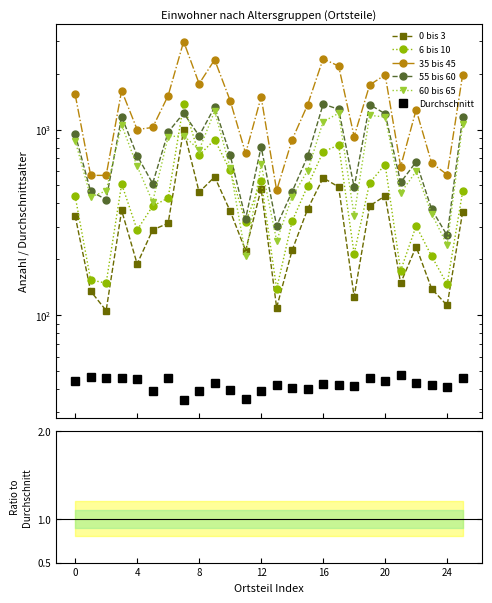

What are all the series names shown in the legend?

0 bis 3, 6 bis 10, 35 bis 45, 55 bis 60, 60 bis 65, Durchschnitt